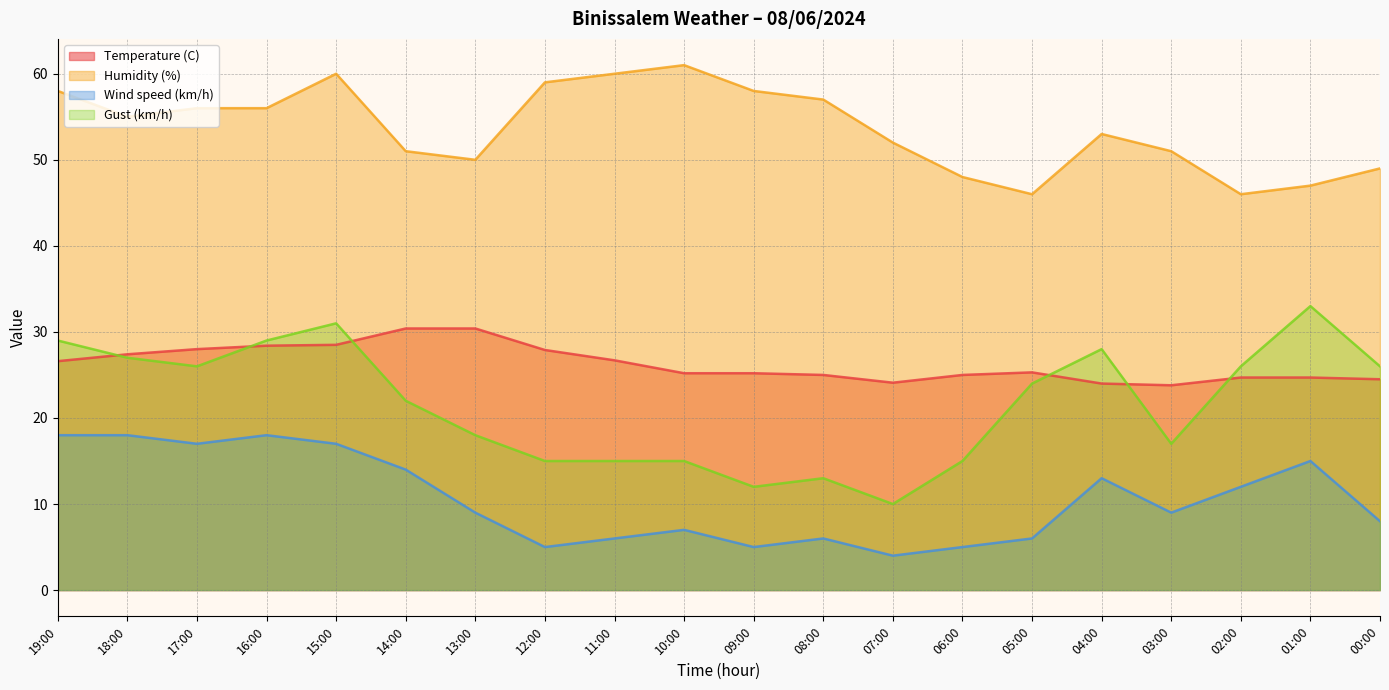

Reading left to right, list all the values displayed in this chart.

Temperature (C): 26.6	27.4	28.0	28.4	28.5	30.4	30.4	27.9	26.7	25.2	25.2	25.0	24.1	25.0	25.3	24.0	23.8	24.7	24.7	24.5
Humidity (%): 58.0	55.0	56.0	56.0	60.0	51.0	50.0	59.0	60.0	61.0	58.0	57.0	52.0	48.0	46.0	53.0	51.0	46.0	47.0	49.0
Wind speed (km/h): 18.0	18.0	17.0	18.0	17.0	14.0	9.0	5.0	6.0	7.0	5.0	6.0	4.0	5.0	6.0	13.0	9.0	12.0	15.0	8.0
Gust (km/h): 29.0	27.0	26.0	29.0	31.0	22.0	18.0	15.0	15.0	15.0	12.0	13.0	10.0	15.0	24.0	28.0	17.0	26.0	33.0	26.0